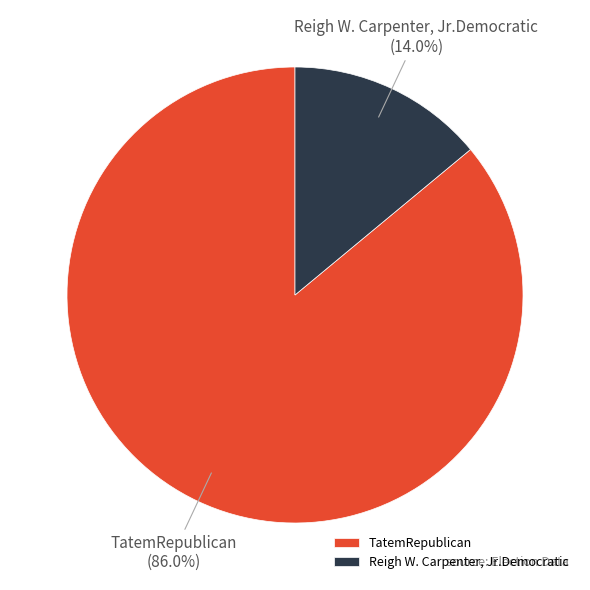

To the nearest percent, what is the average slice percentage?

50%